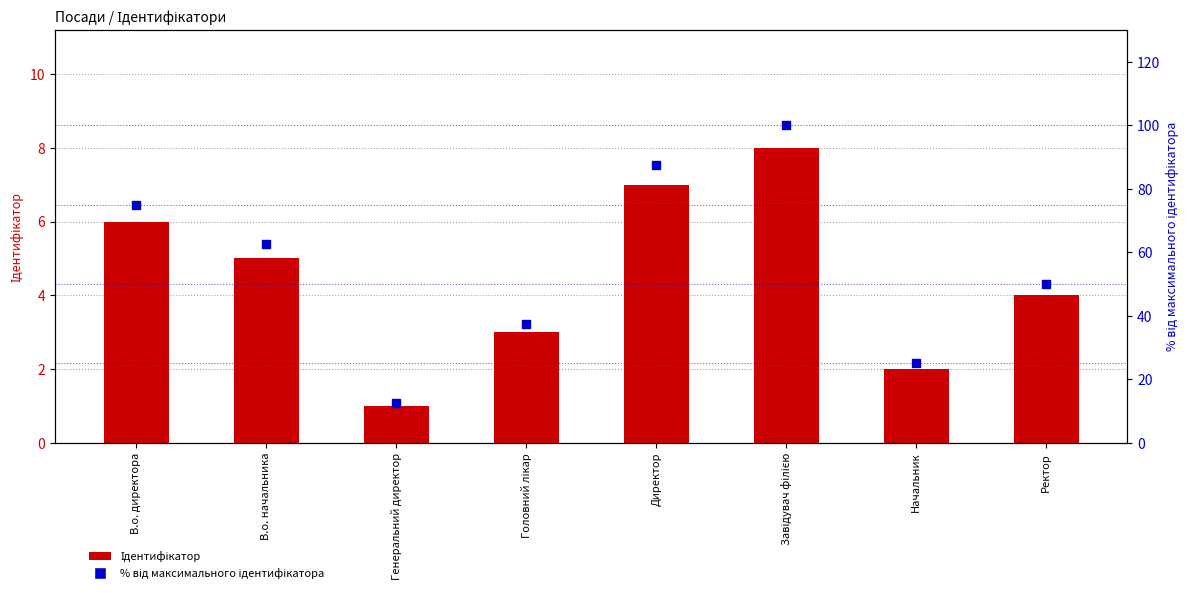

Which series contains the lowest Y value?

Ідентифікатор